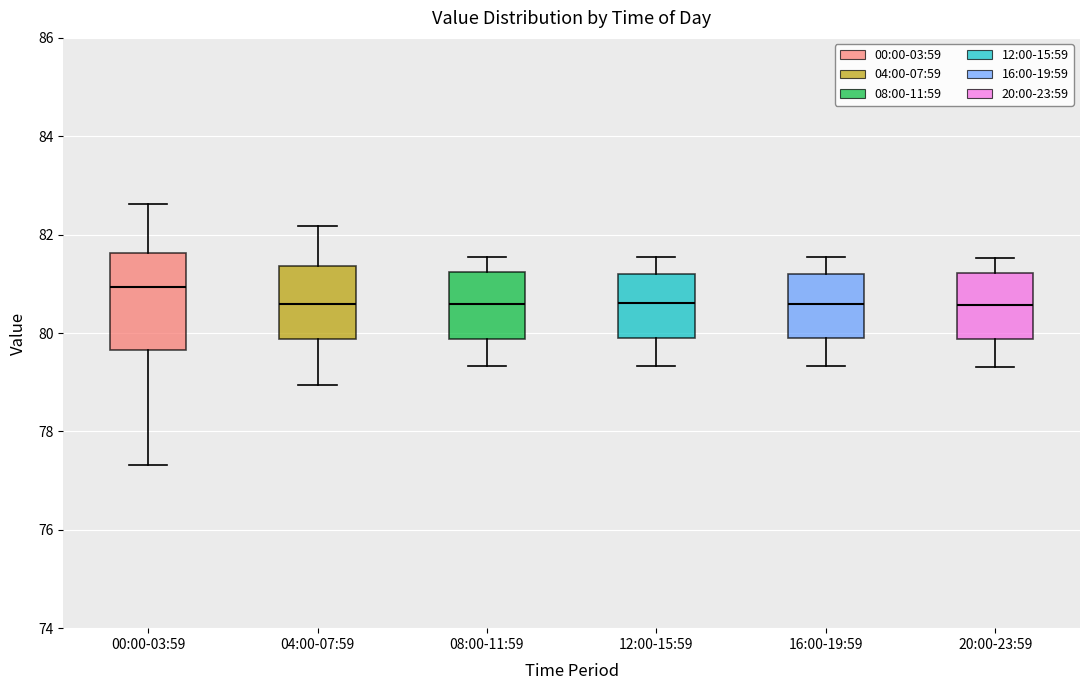

Which box's median line is the highest?

00:00-03:59